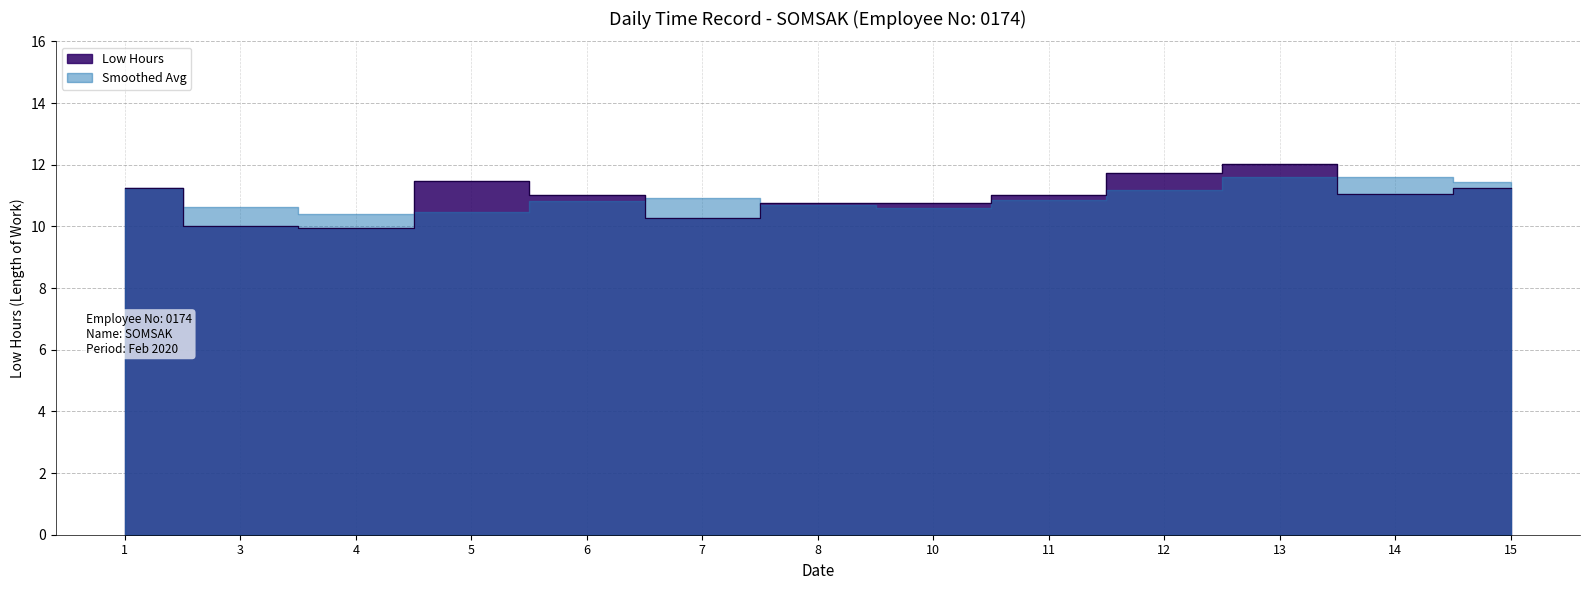

Reading right to left, list all the values displayed in this chart.

11.3	11.1	12.0	11.7	11.0	10.8	10.8	10.3	11.0	11.5	9.9	10.0	11.2